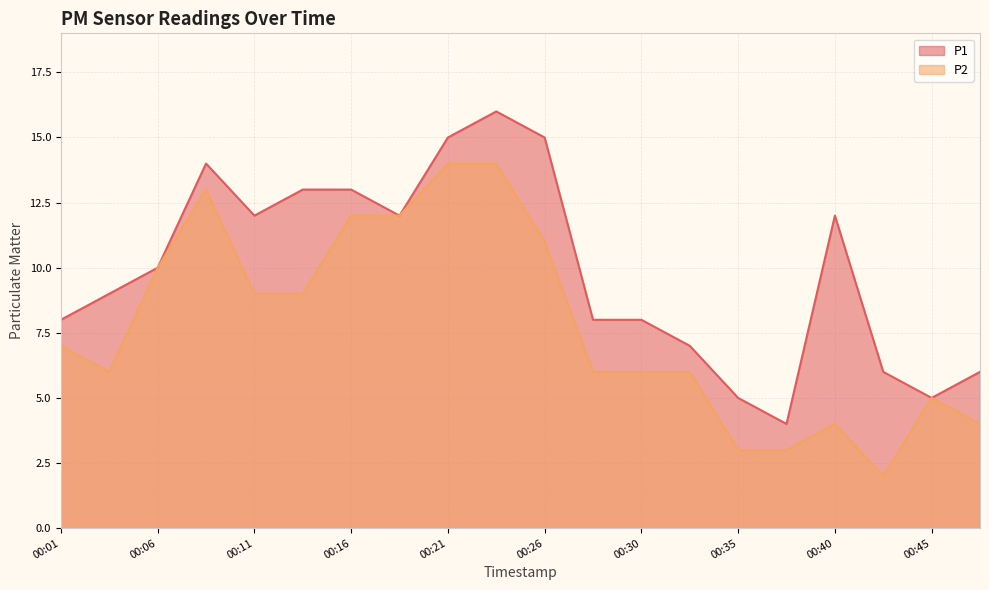

Which series has the largest total across all categories?

P1